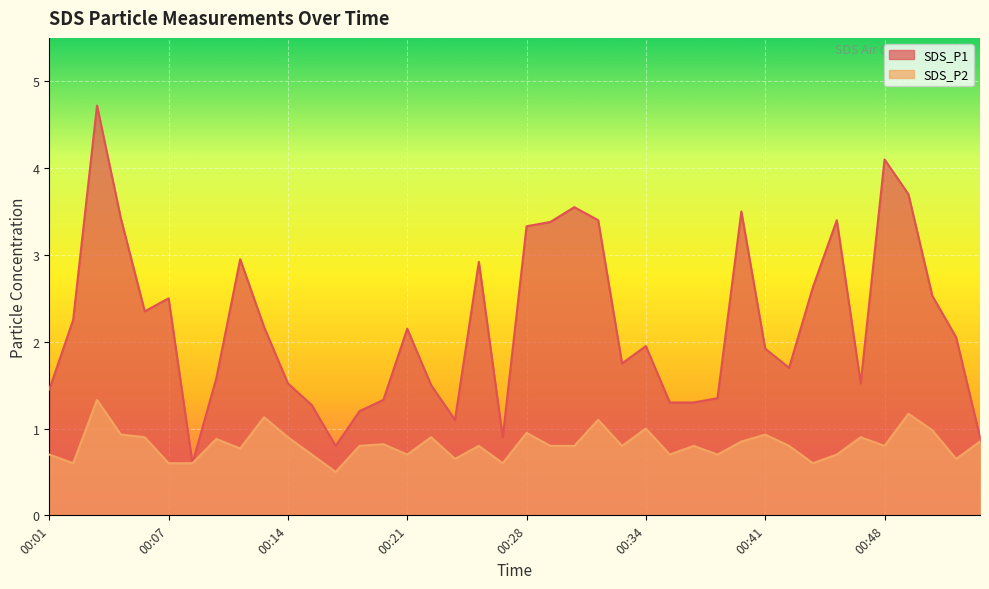

True or false: SDS_P2 has a value of 0.8 at 00:37.

True